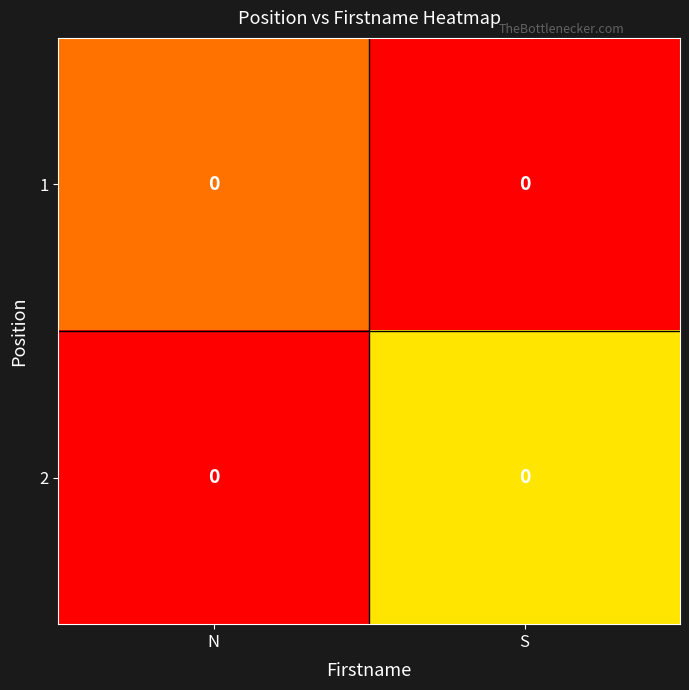

What is the total value across all series at S?

0.6